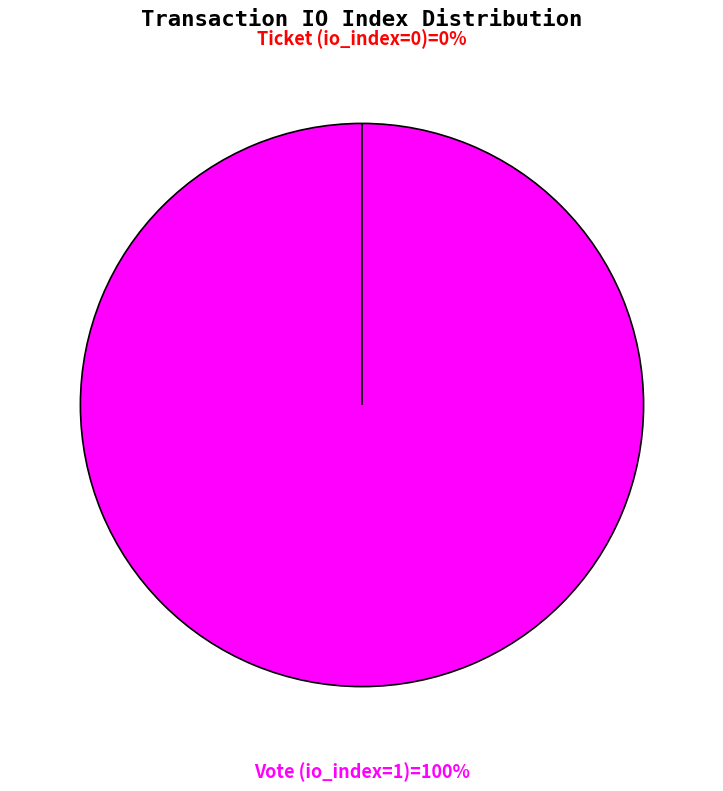

Which slice is the smallest?

Ticket (io_index=0)